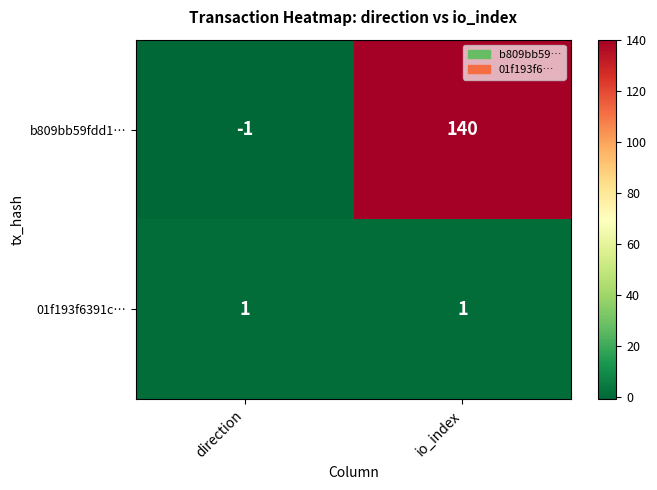

What is the average value of the b809bb59fdd1… series?

70